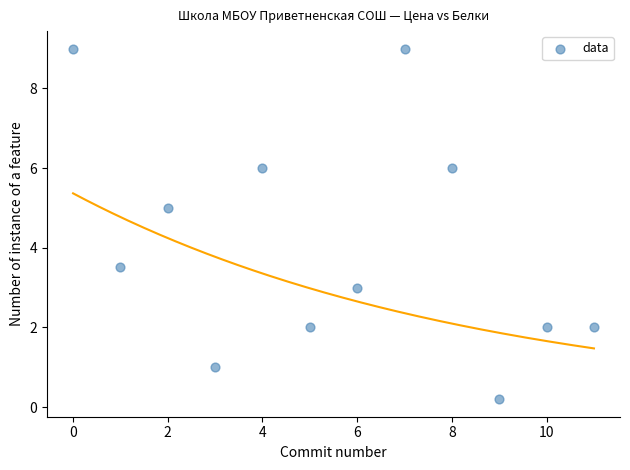

What Y value in the scatter plot is closest to 4?

3.5